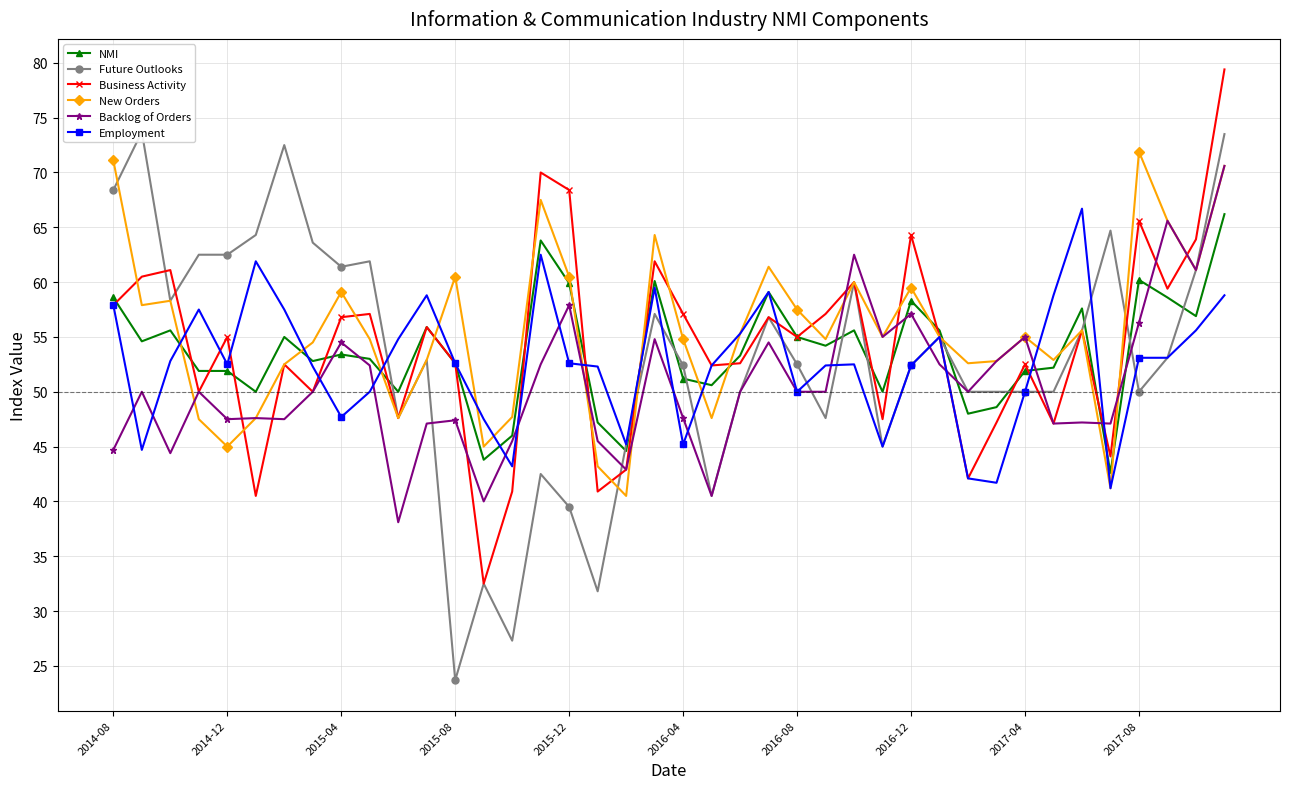

What is the spread (max minus min) of values at 25?

9.5